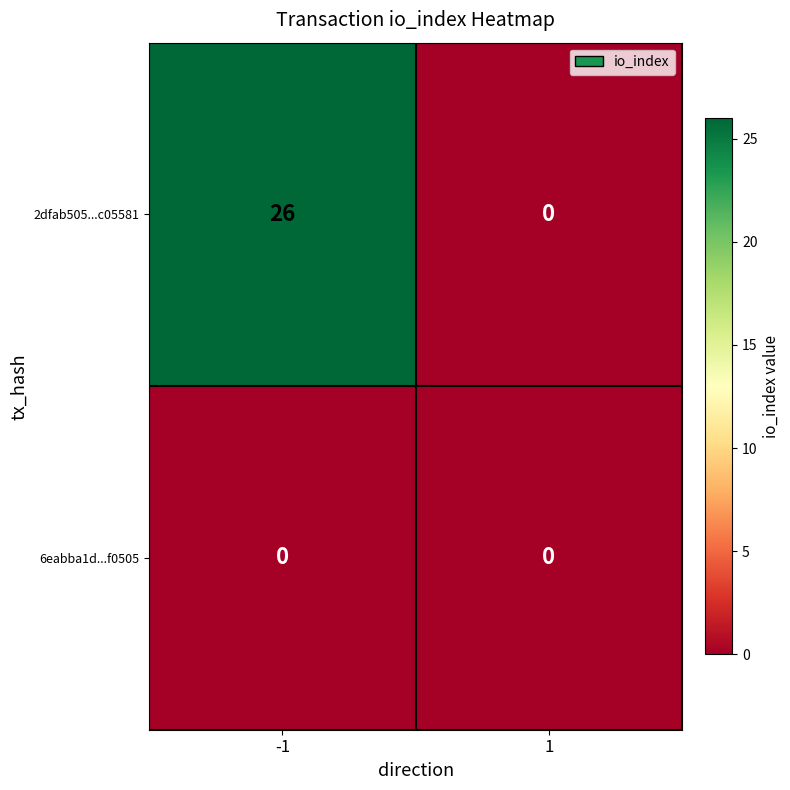

The 2dfab505...c05581 series shows 9 at -1. True or false?

False